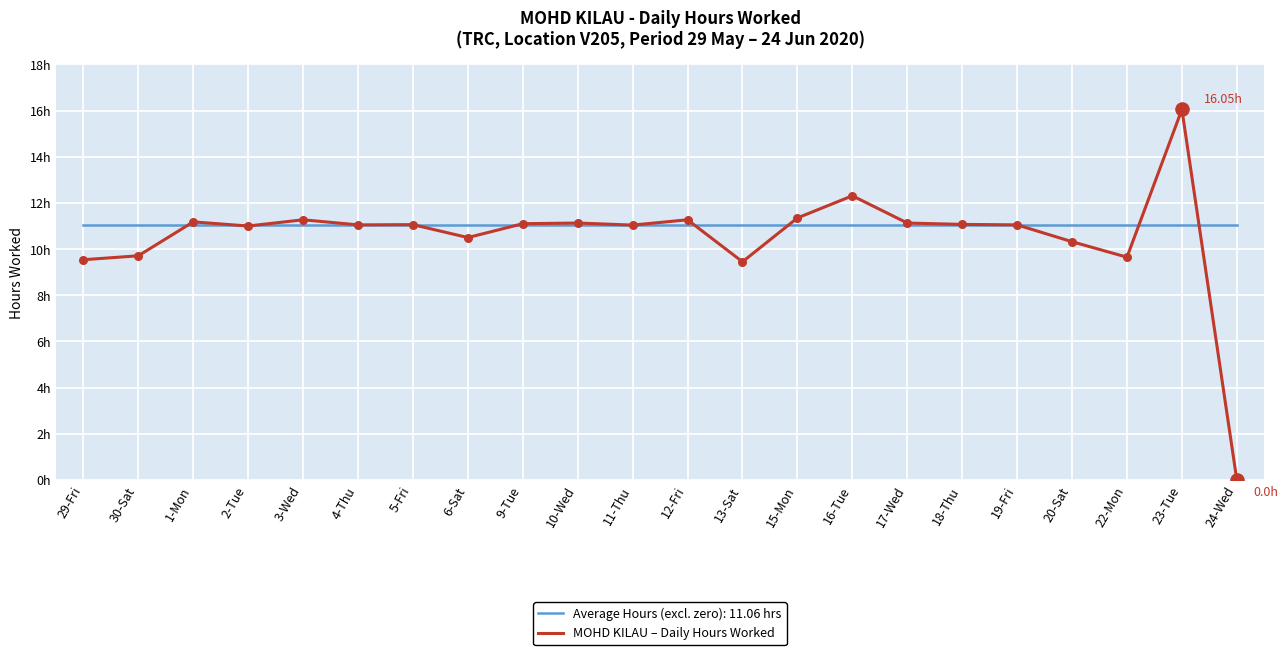

Is this an area chart (filled region under the line)?

No